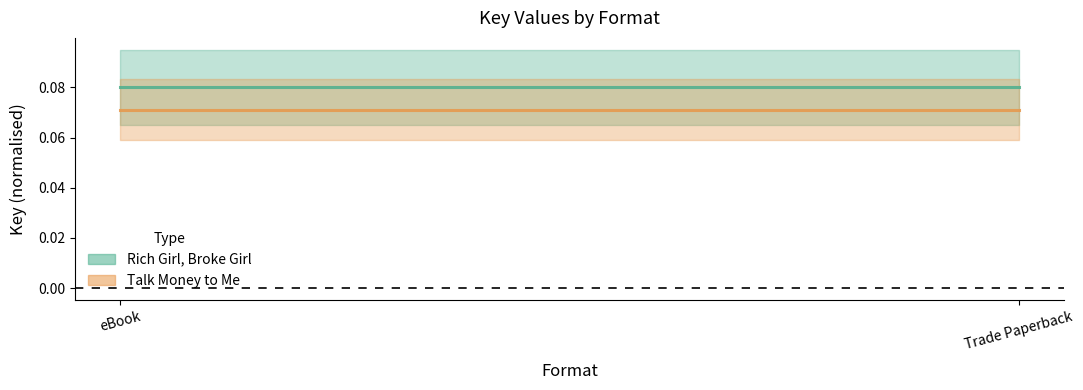

What position from the left is eBook?

1